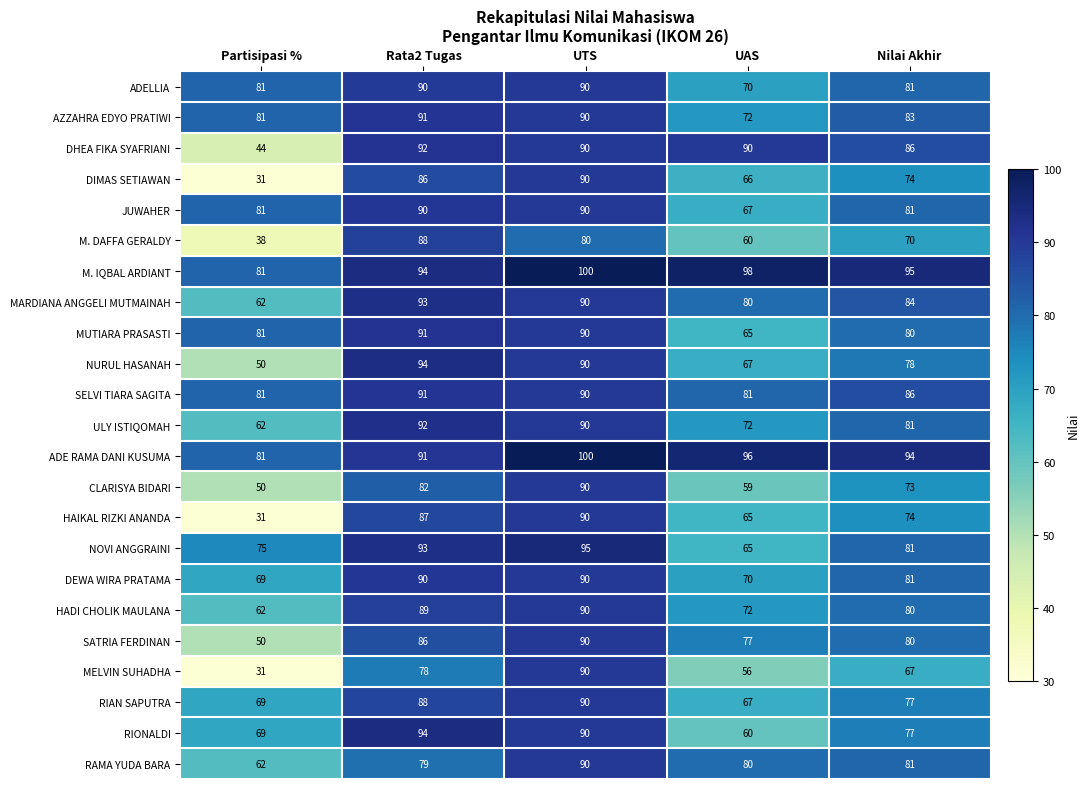

Which series has the largest total across all categories?

M. IQBAL ARDIANT